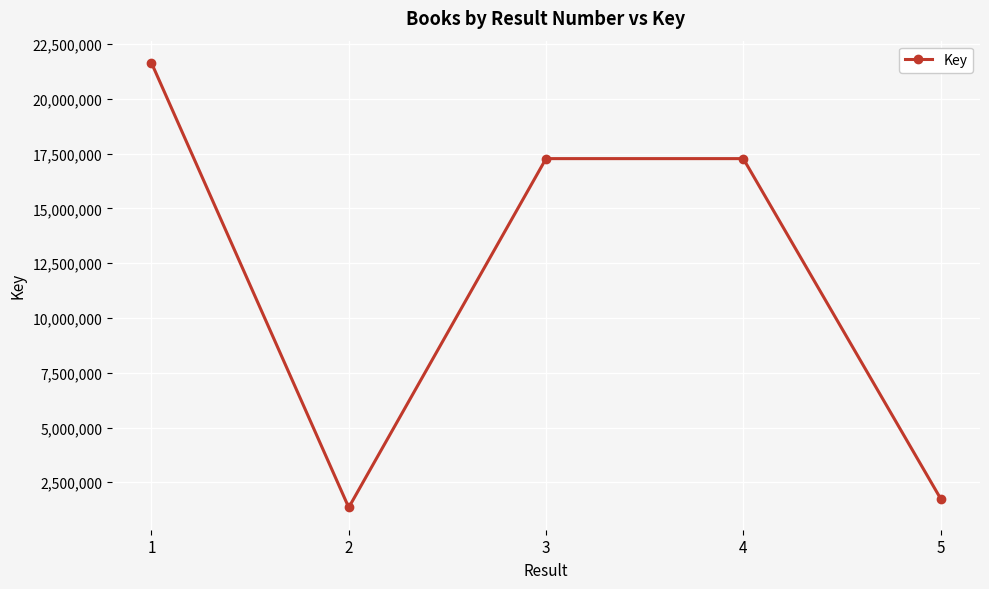

Where is the first local minimum?

2